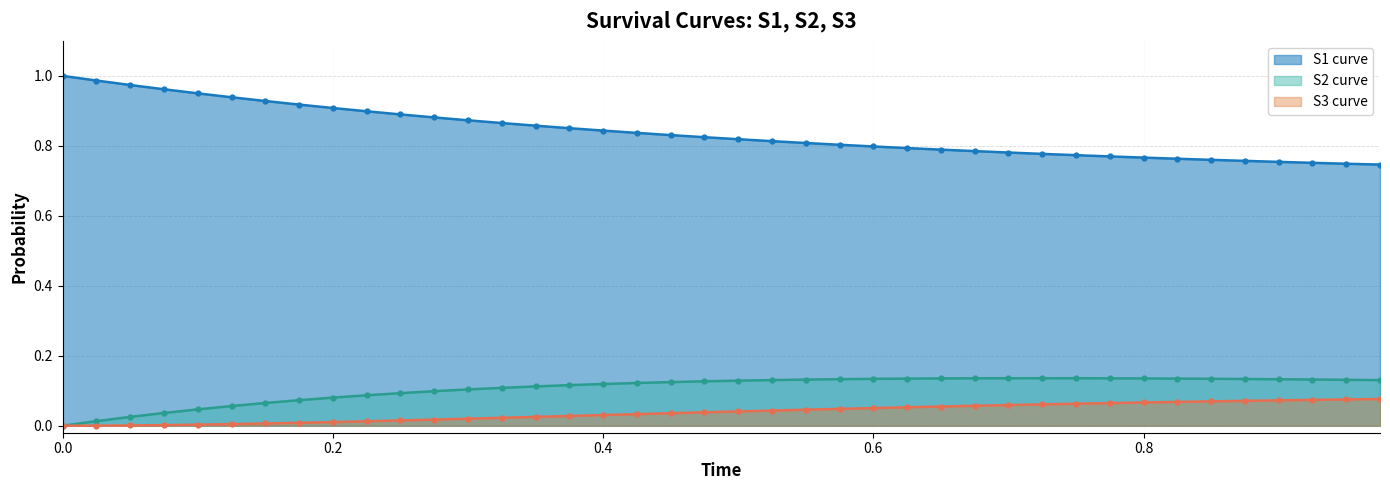

What is the highest value of the S1 curve series?

1.0